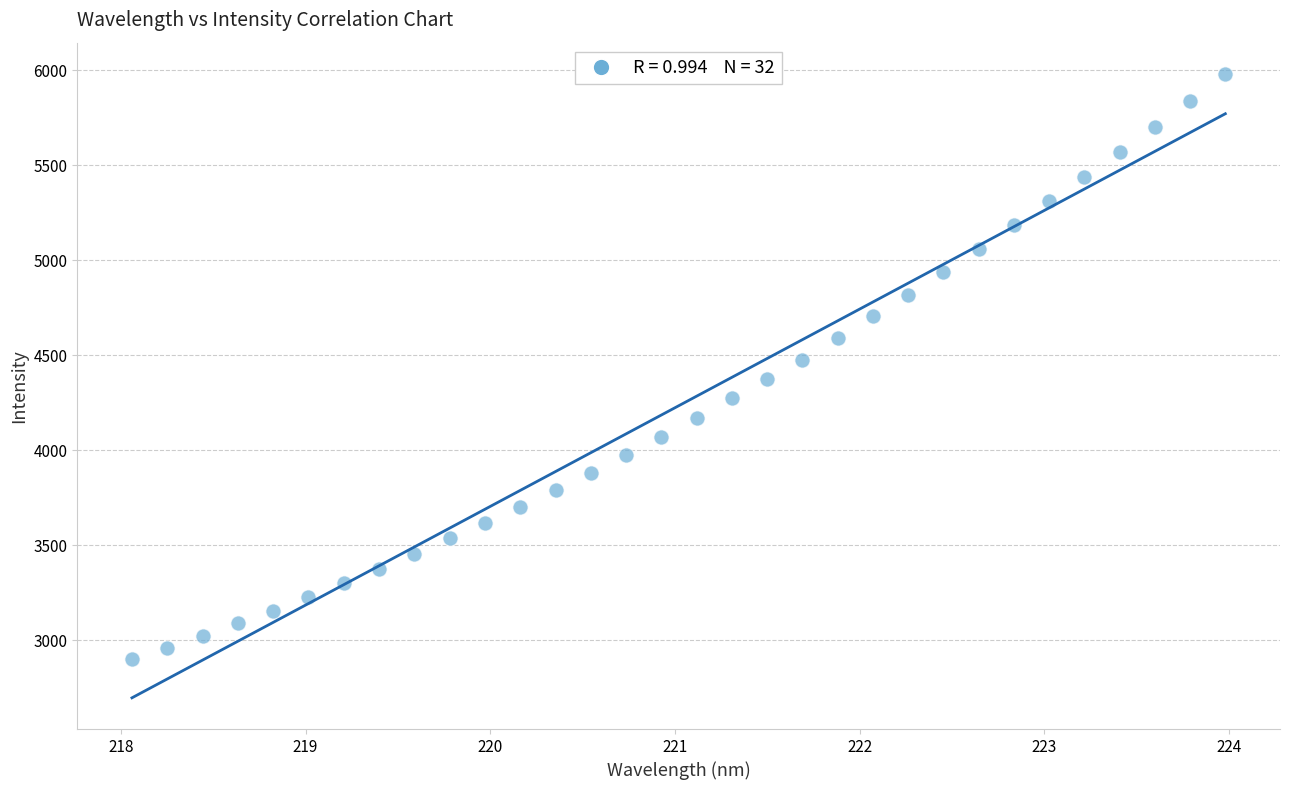

What is the range of X values (max minus min)?

5.9